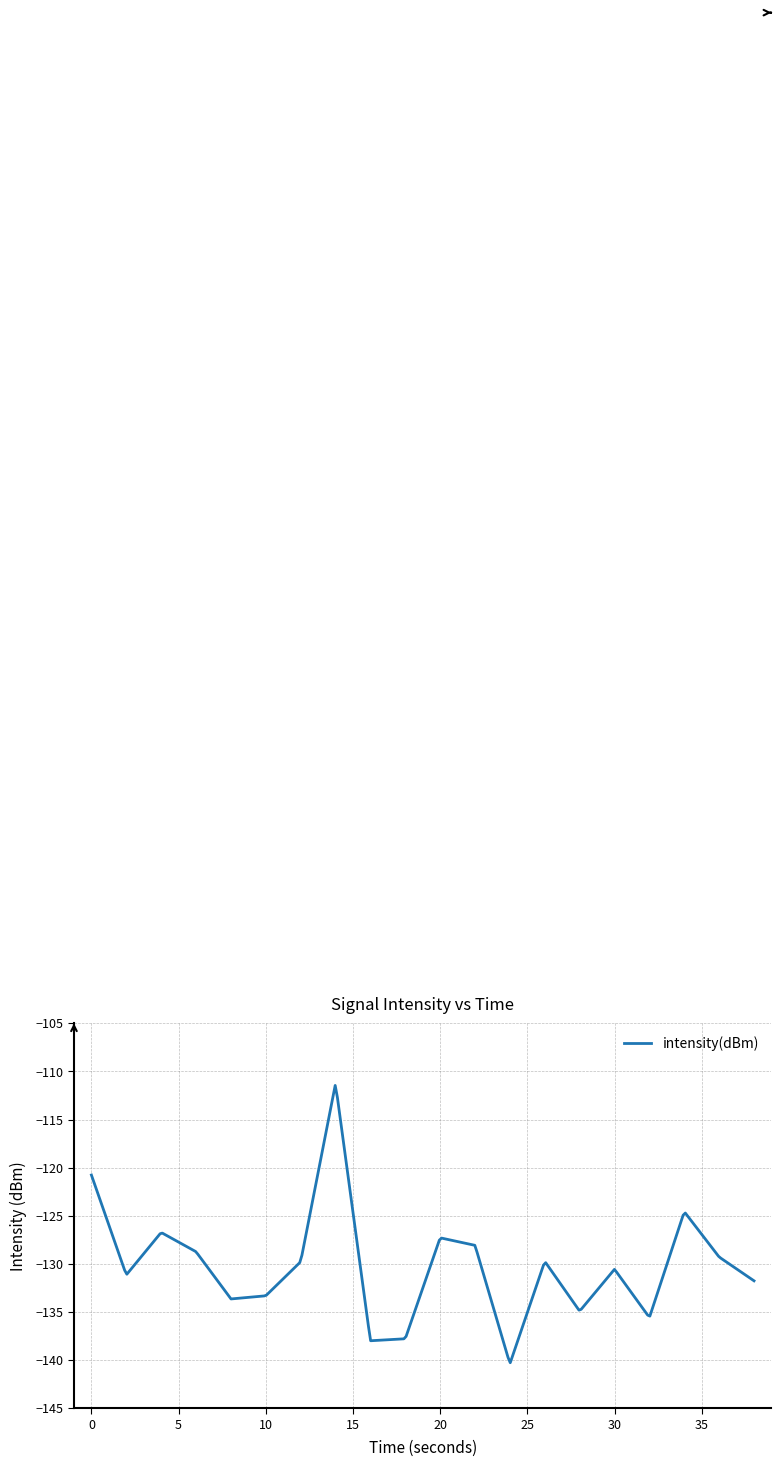

What is the difference between the maximum and minimum values?

28.8